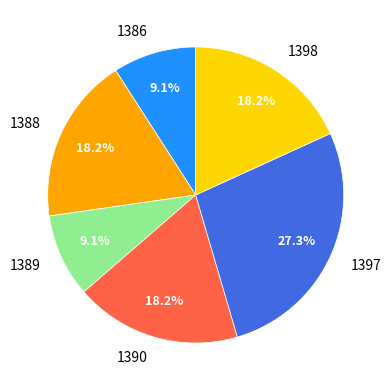

What is the ratio of the value at 1388 to the value at 1386?

2.0